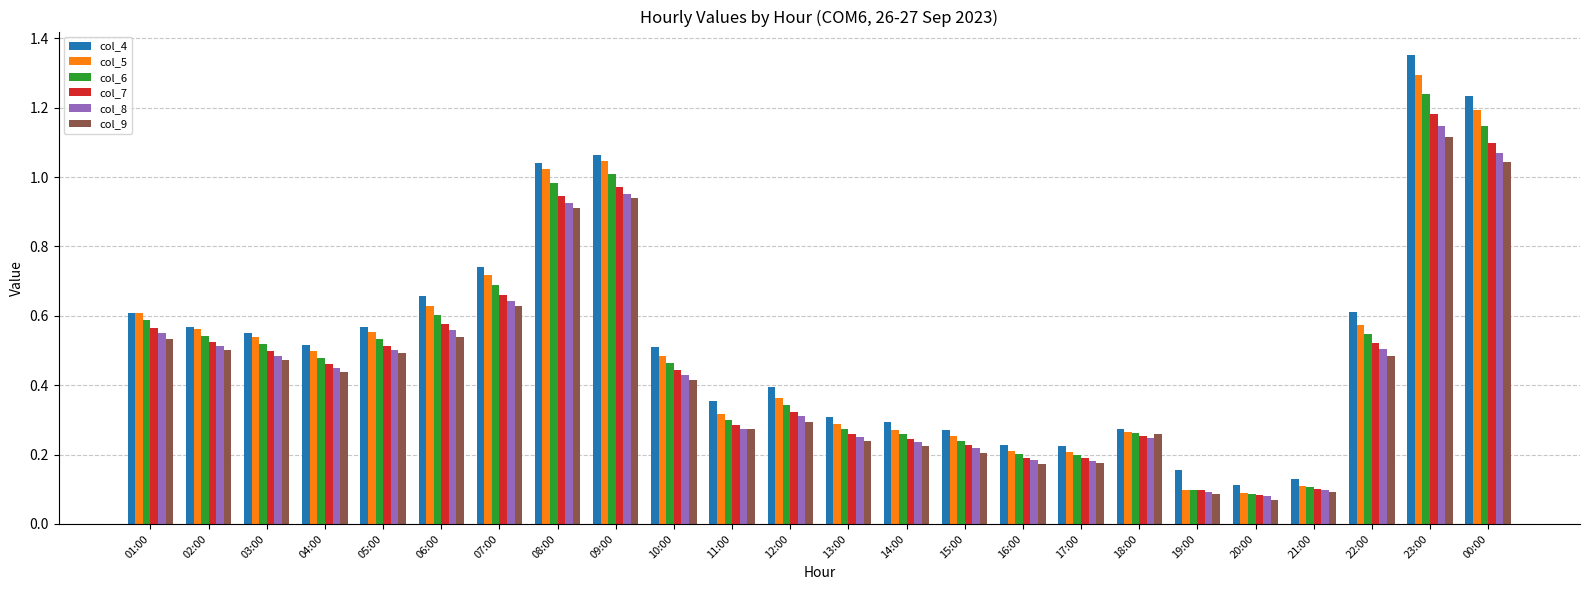

Which series changed the most between 03:00 and 00:00?

col_4